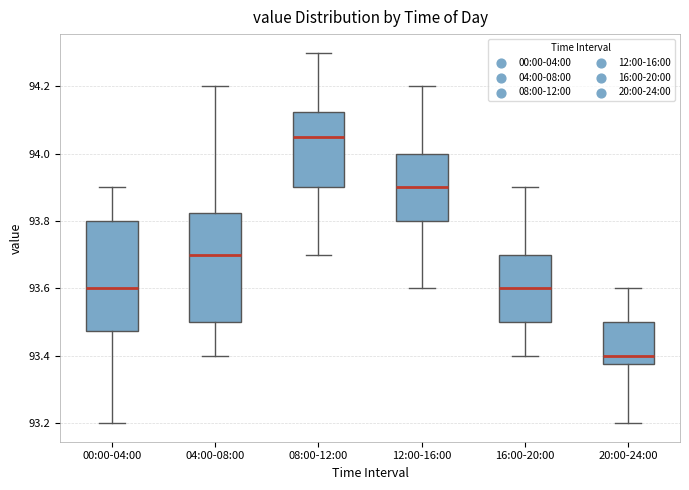

Reading left to right, read every box against the y-axis: the position of its median line, the range the box covers, and the ends of its whiskers. The values are not printed on the chart, so give them approximately, as read against the axis.

00:00-04:00: median 93.60, box 93.48 to 93.80, whiskers 93.20 to 93.90
04:00-08:00: median 93.70, box 93.50 to 93.82, whiskers 93.40 to 94.20
08:00-12:00: median 94.06, box 93.90 to 94.12, whiskers 93.70 to 94.30
12:00-16:00: median 93.90, box 93.80 to 94.00, whiskers 93.60 to 94.20
16:00-20:00: median 93.60, box 93.50 to 93.70, whiskers 93.40 to 93.90
20:00-24:00: median 93.40, box 93.38 to 93.50, whiskers 93.20 to 93.60